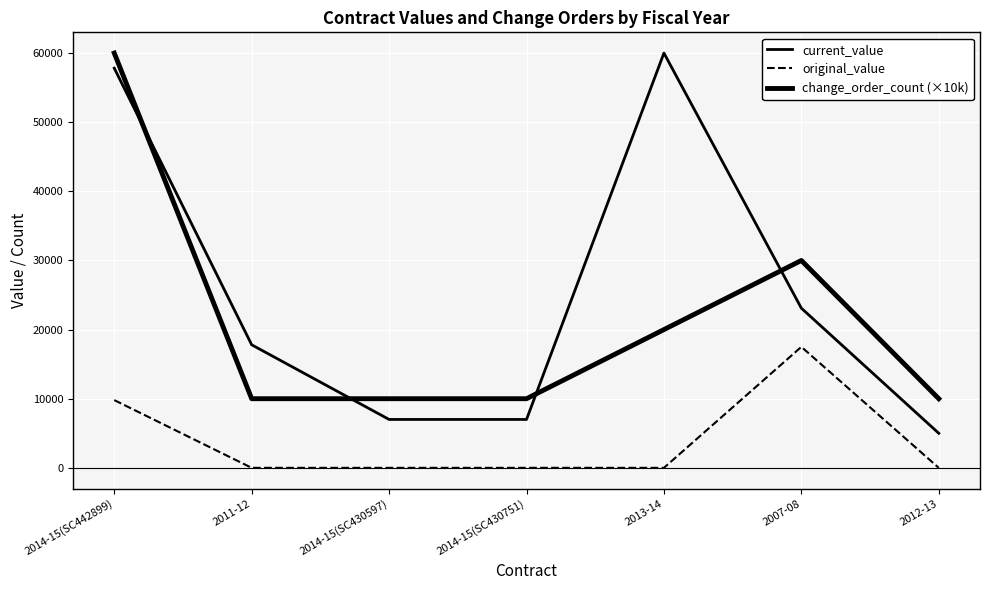

How many lines are shown in the chart?

3